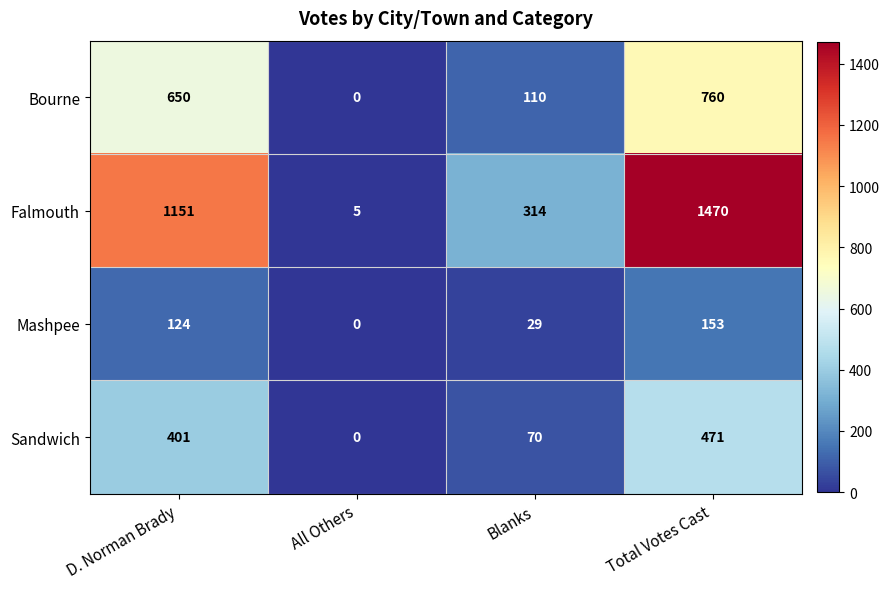

Reading right to left, what are all the values shown in this chart?

Bourne: 760	110	0	650
Falmouth: 1470	314	5	1151
Mashpee: 153	29	0	124
Sandwich: 471	70	0	401